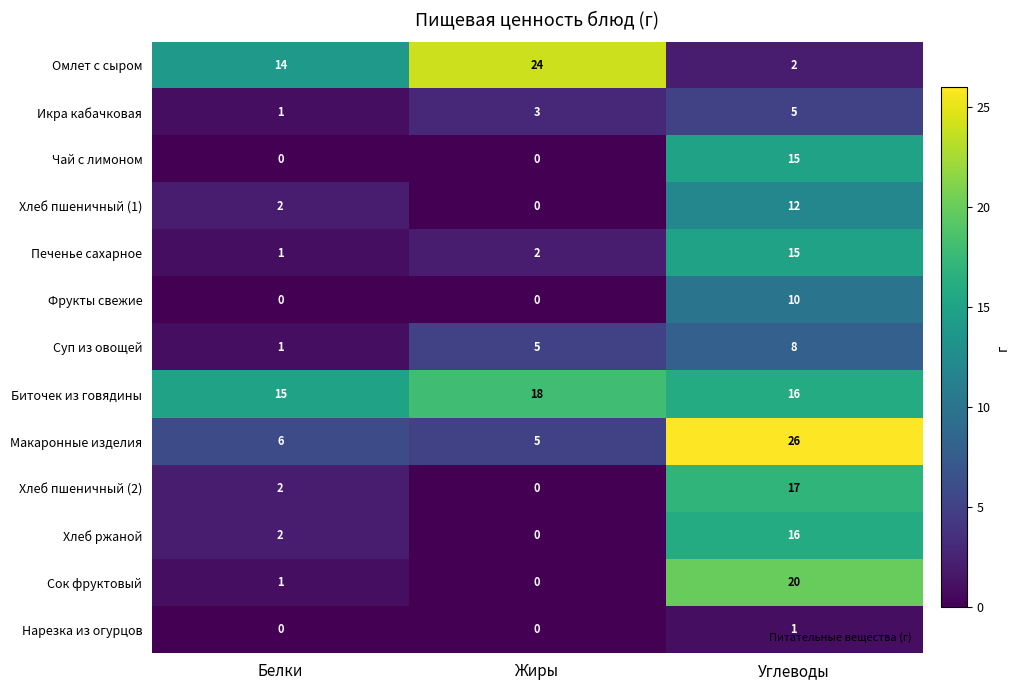

What is the difference between the maximum and minimum values in the Хлеб пшеничный (2) series?

17